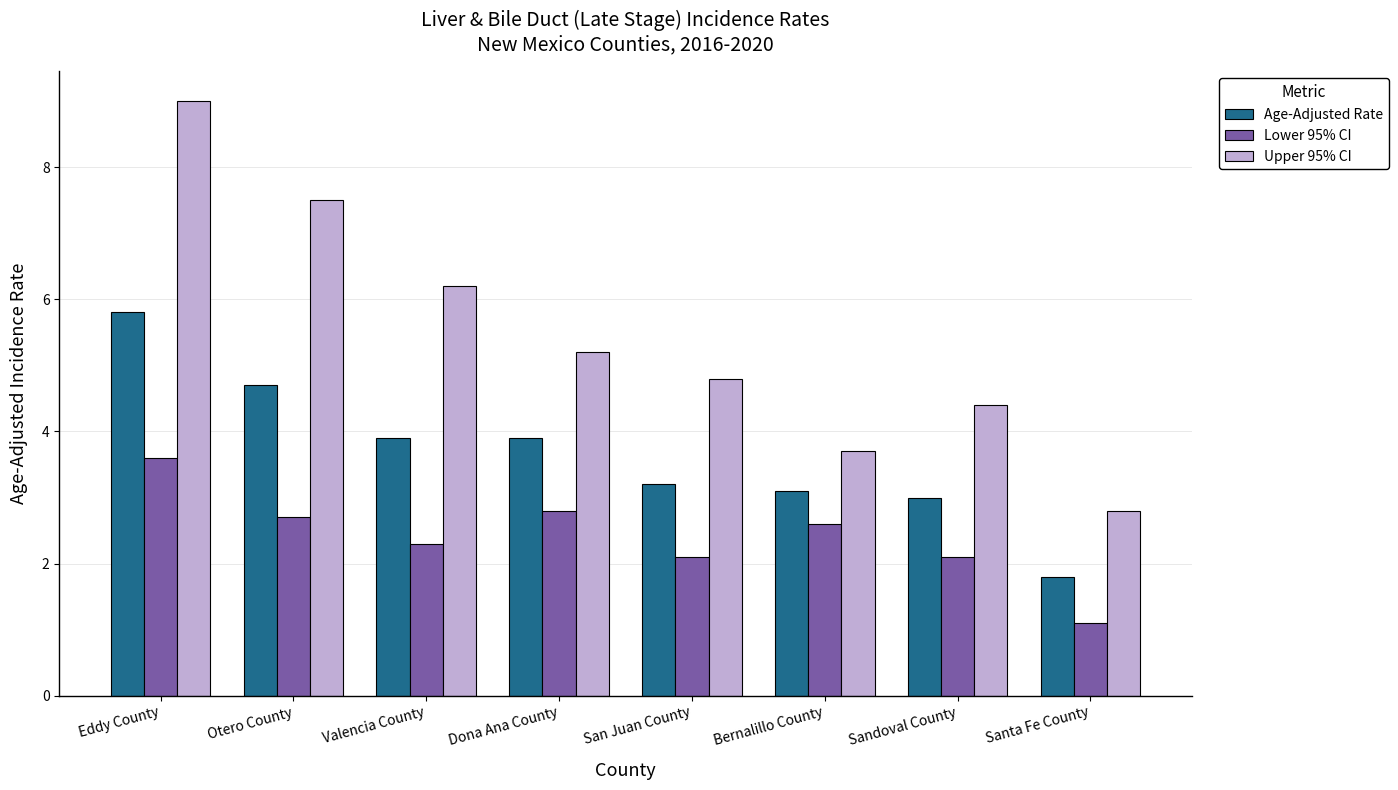

What is the average value of the Upper 95% CI series?

5.5